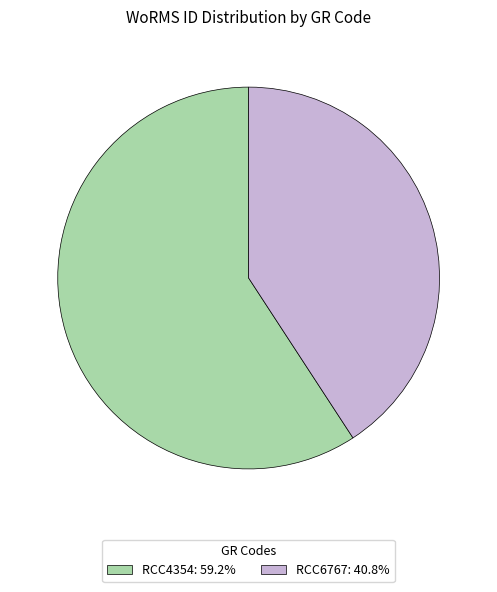

Which category has the smallest portion of the pie?

RCC6767